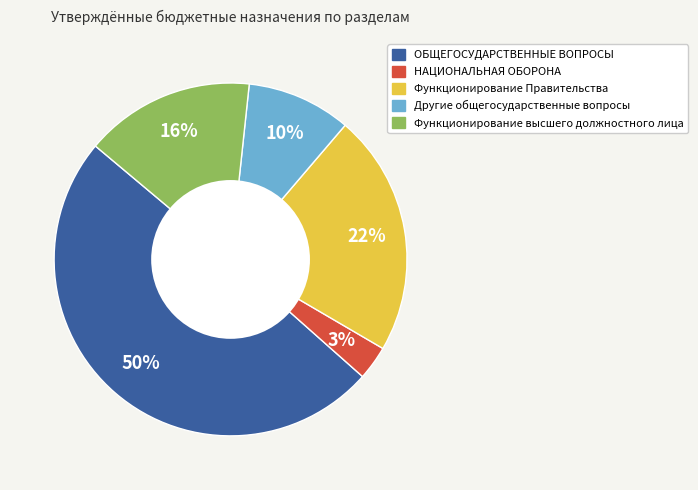

True or false: ОБЩЕГОСУДАРСТВЕННЫЕ ВОПРОСЫ accounts for 38% of the total.

False